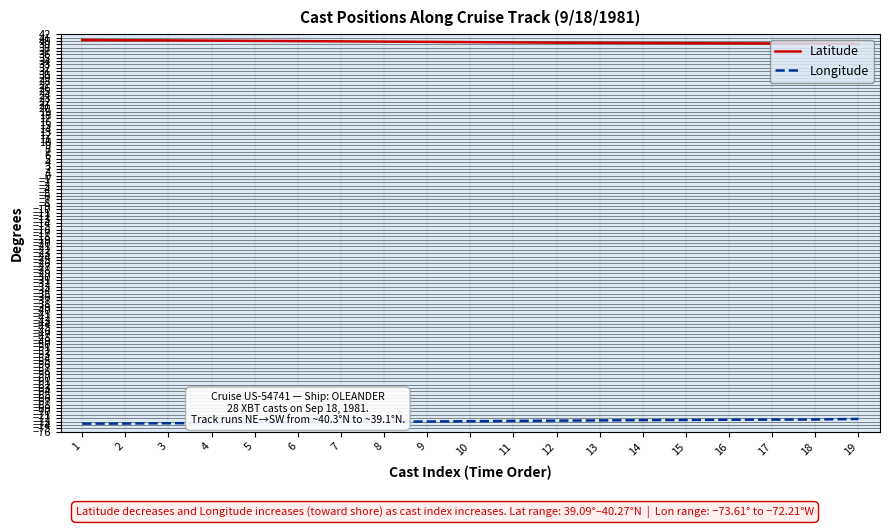

What is the sum of all Longitude values?

-1385.4